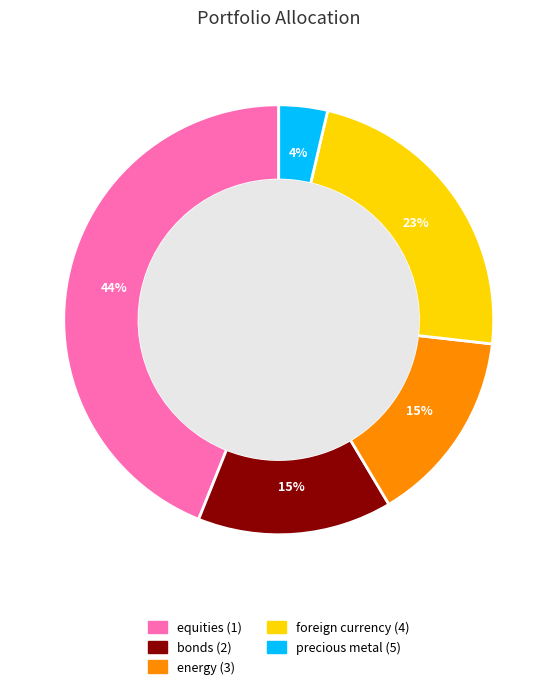

How many segments does this pie chart have?

5